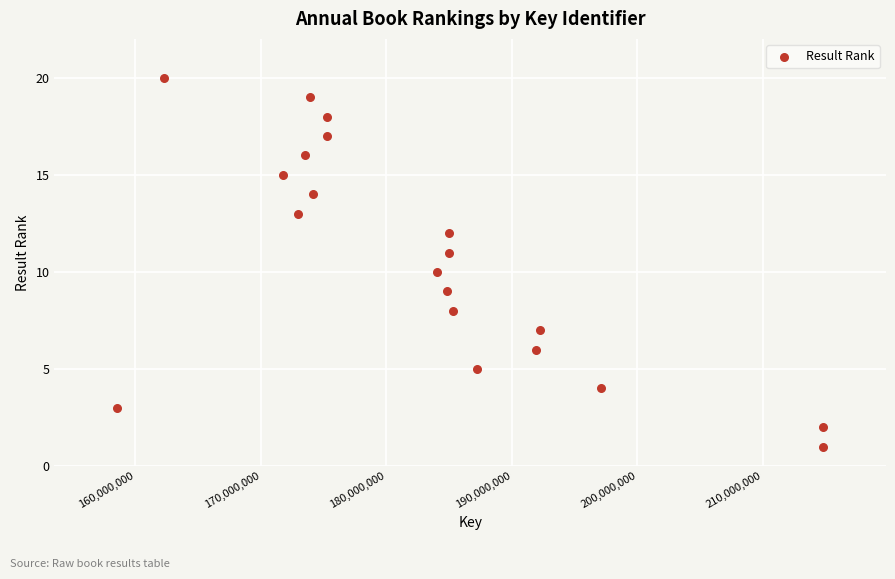

What is the range of Y values (max minus min)?

19